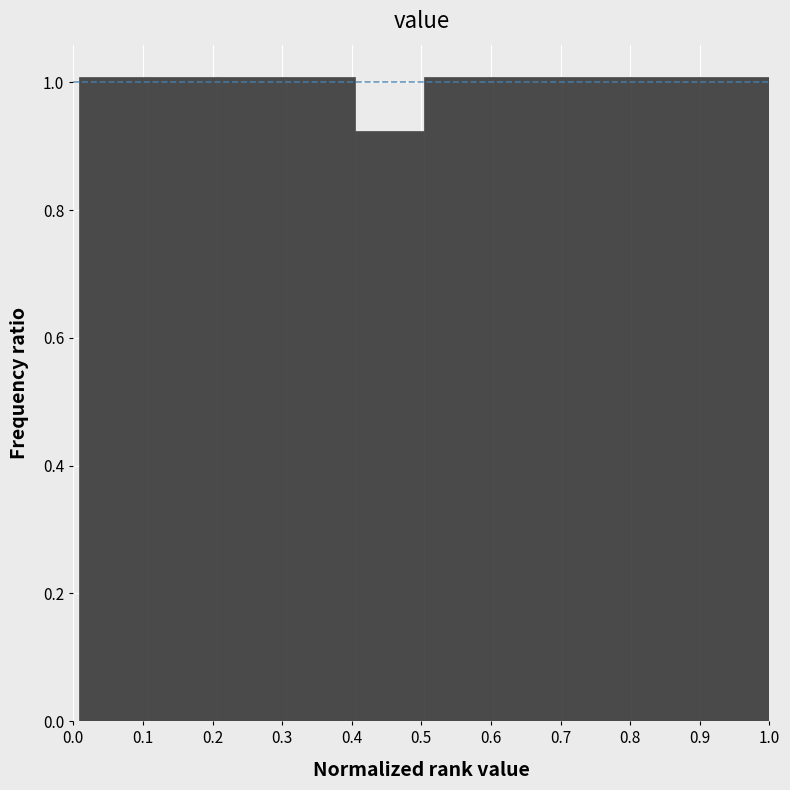

Reading left to right, transcribe this chart: for each bar, give the range it covers on the x-axis and its height. Neither the bar edges nor the heights are printed on the chart, so give them approximately, as read against the axes.

0.01 to 0.11: 1.00
0.11 to 0.21: 1.00
0.21 to 0.31: 1.00
0.31 to 0.41: 1.00
0.41 to 0.50: 0.92
0.50 to 0.60: 1.00
0.60 to 0.70: 1.00
0.70 to 0.80: 1.00
0.80 to 0.90: 1.00
0.90 to 1.00: 1.00